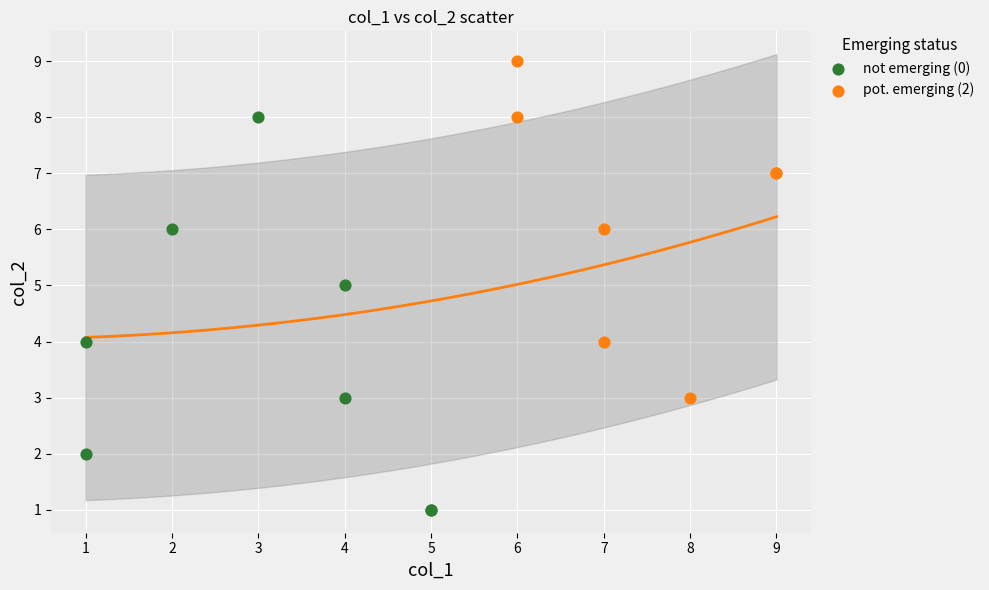

Which series contains the highest Y value?

pot. emerging (2)